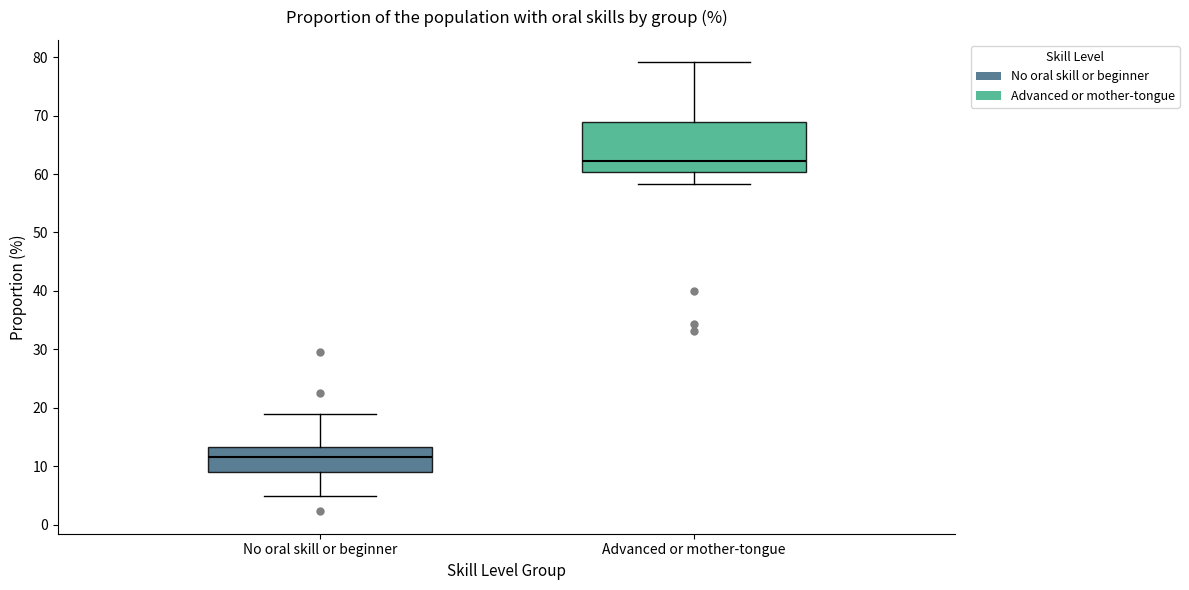

Reading left to right, read every box against the y-axis: the position of its median line, the range the box covers, and the ends of its whiskers. The values are not printed on the chart, so give them approximately, as read against the axis.

No oral skill or beginner: median 12, box 9 to 13, whiskers 5 to 19
Advanced or mother-tongue: median 62, box 60 to 69, whiskers 58 to 79